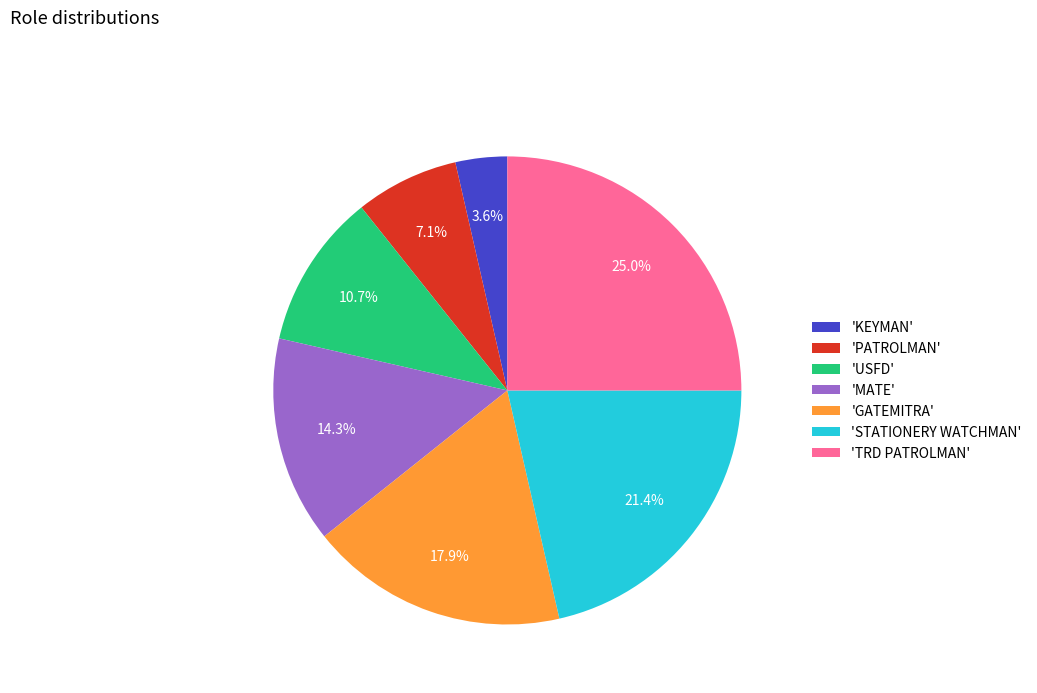

Which has a higher value, 'GATEMITRA' or 'KEYMAN'?

'GATEMITRA'